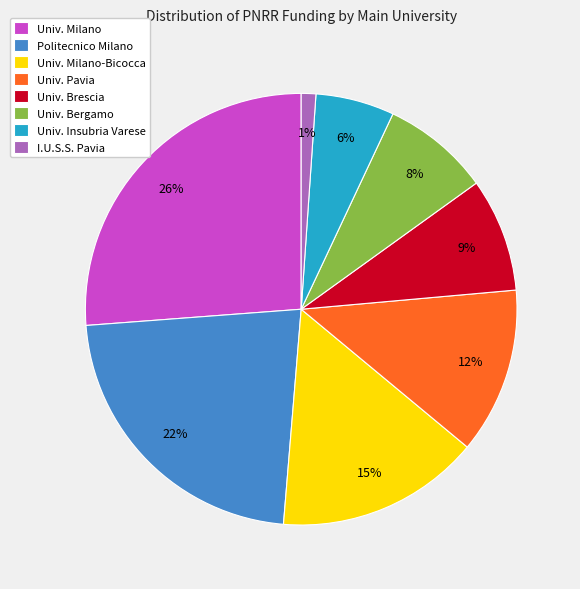

What is the smallest slice in the pie chart?

I.U.S.S. Pavia